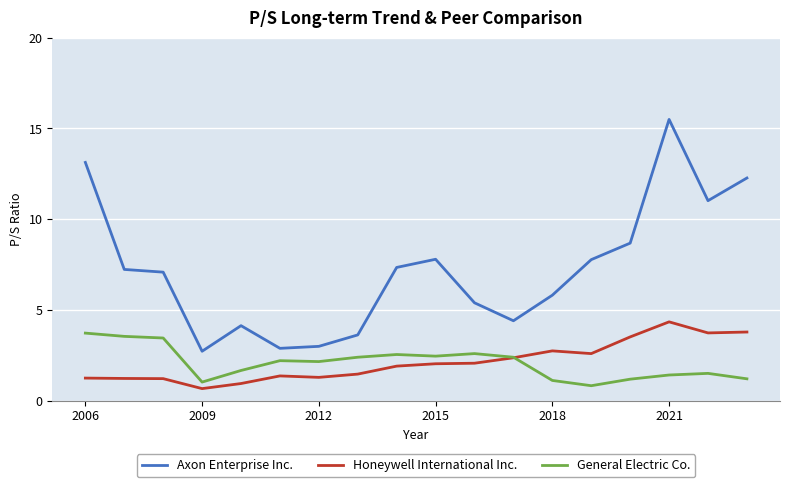

True or false: Honeywell International Inc. and Axon Enterprise Inc. intersect in this chart.

False